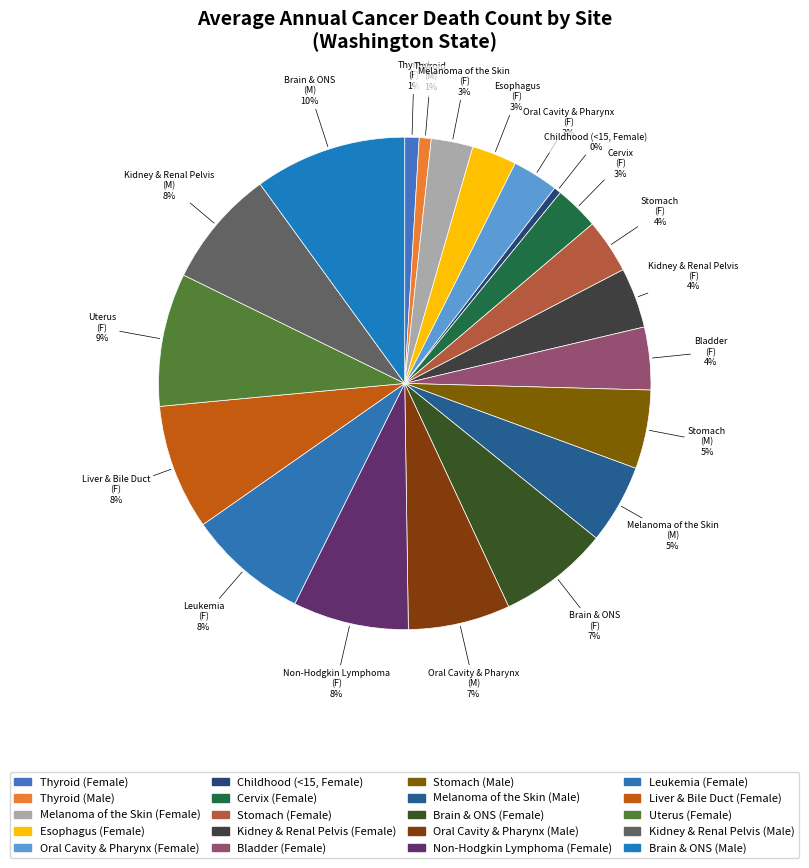

To the nearest percent, what is the difference between the largest and smallest slice percentages?

10%